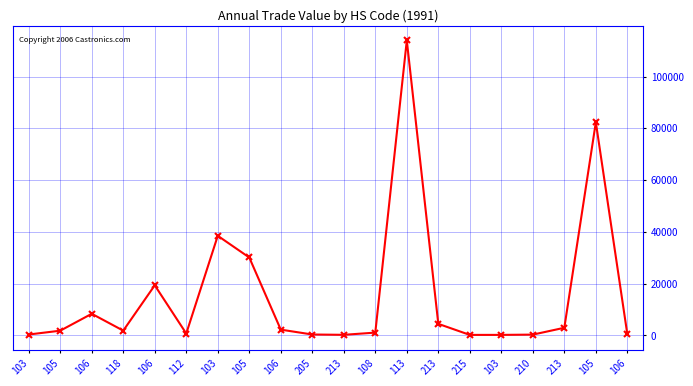

What is the change in value from 112 to 213?

+3735